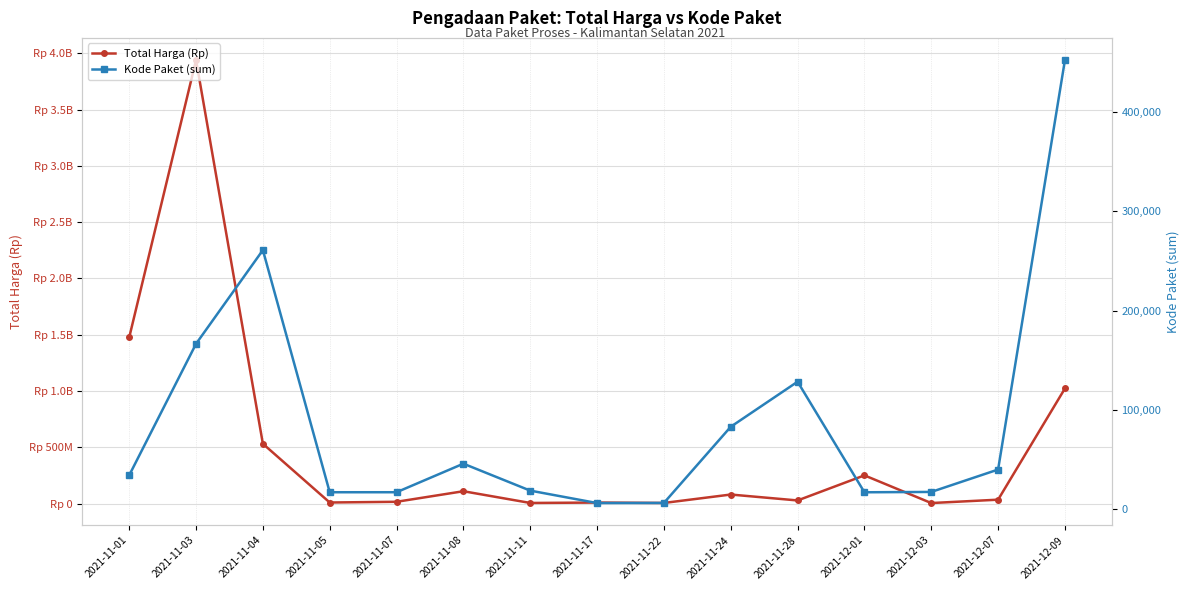

Read the Kode Paket (sum) value at 2021-11-22, to the nearest 50.

6500